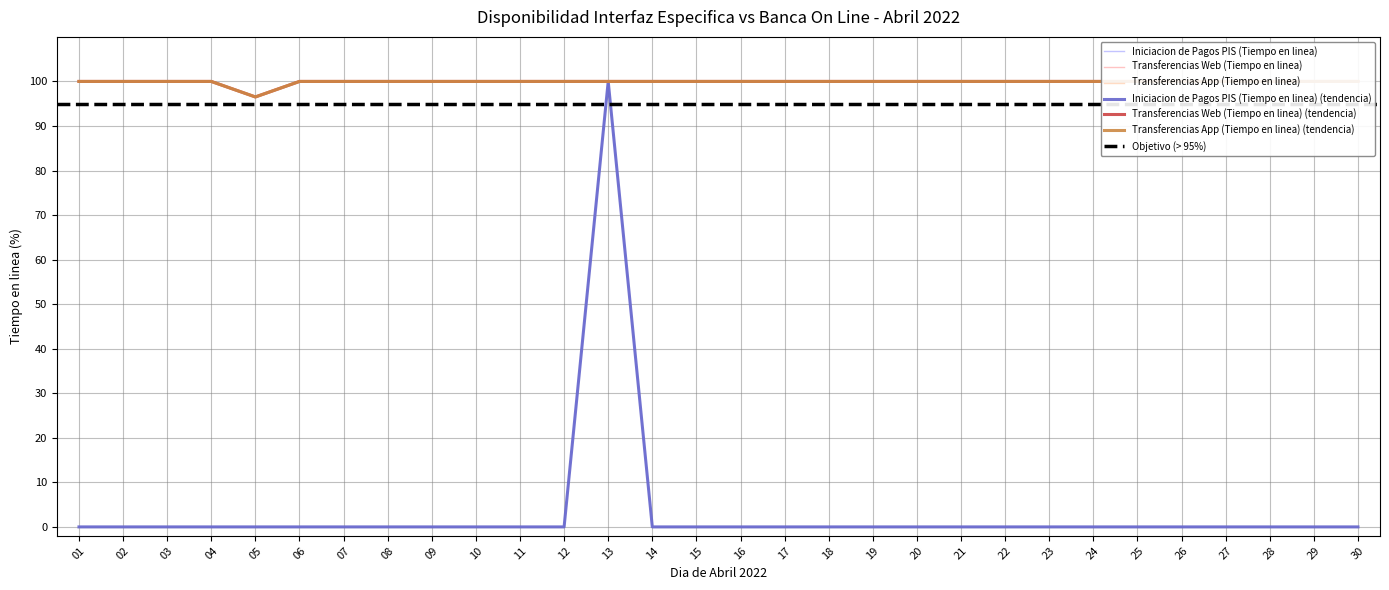

What is the maximum value for Iniciacion de Pagos PIS (Tiempo en linea)?

100.0